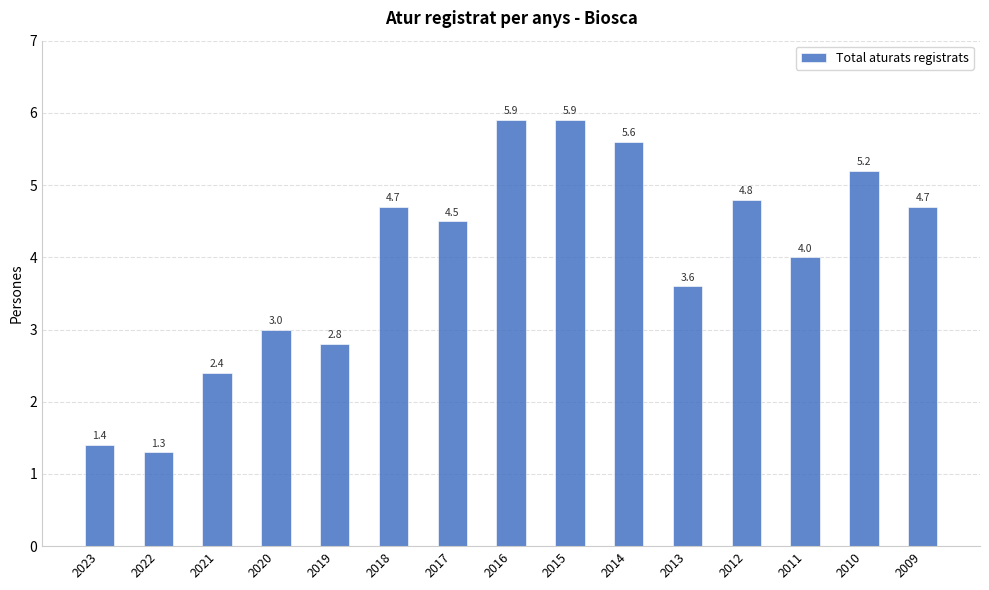

What is the value of the 8th bar from the left?

5.9